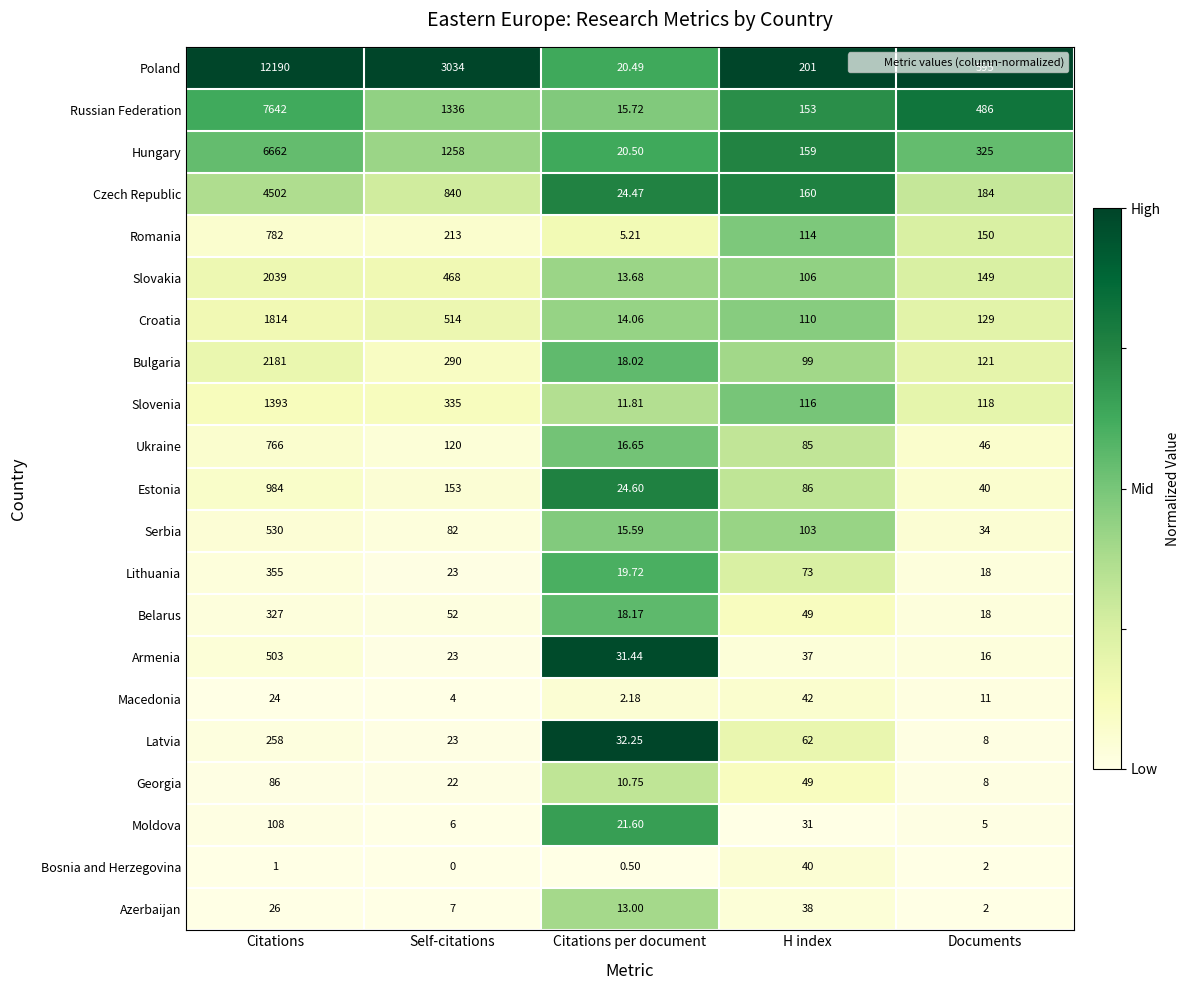

List the labels in order of Poland value, largest first.

Citations, Self-citations, Documents, H index, Citations per document